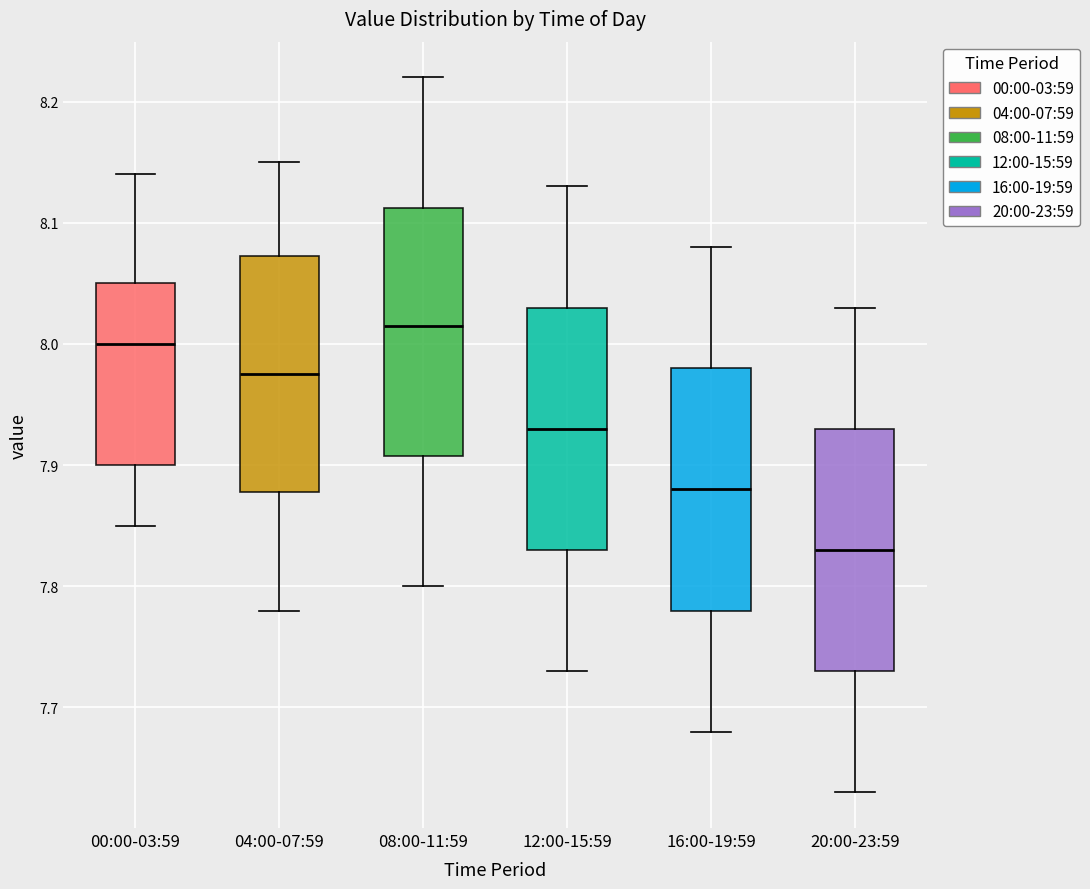

Reading left to right, read every box against the y-axis: the position of its median line, the range the box covers, and the ends of its whiskers. The values are not printed on the chart, so give them approximately, as read against the axis.

00:00-03:59: median 8.00, box 7.90 to 8.05, whiskers 7.85 to 8.14
04:00-07:59: median 7.98, box 7.88 to 8.07, whiskers 7.78 to 8.15
08:00-11:59: median 8.02, box 7.91 to 8.11, whiskers 7.80 to 8.22
12:00-15:59: median 7.93, box 7.83 to 8.03, whiskers 7.73 to 8.13
16:00-19:59: median 7.88, box 7.78 to 7.98, whiskers 7.68 to 8.08
20:00-23:59: median 7.83, box 7.73 to 7.93, whiskers 7.63 to 8.03